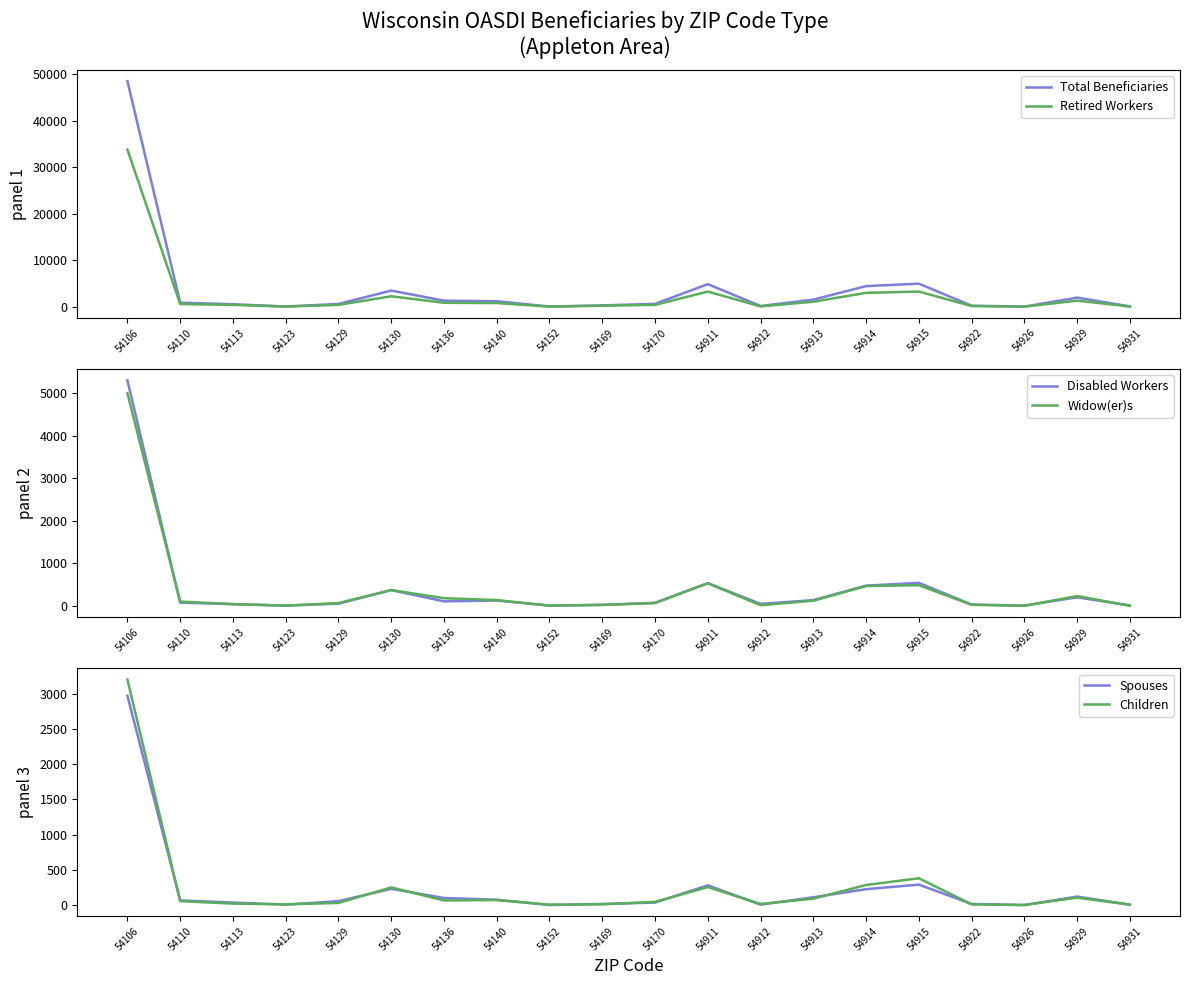

What is the spread (max minus min) of values at 54929?

1855